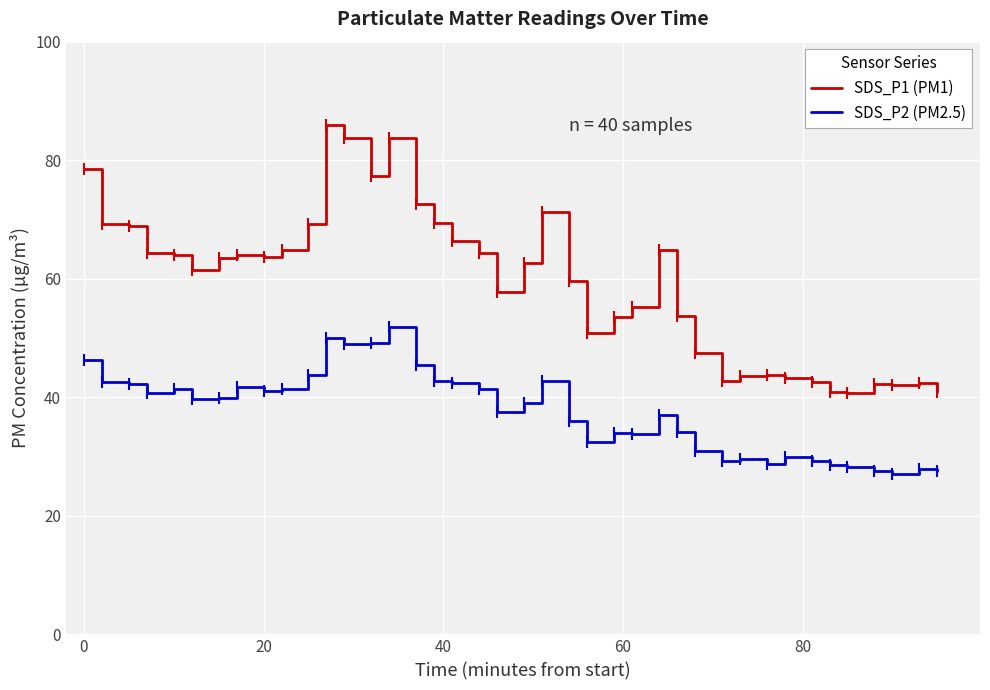

What is the greatest value displayed?

85.9